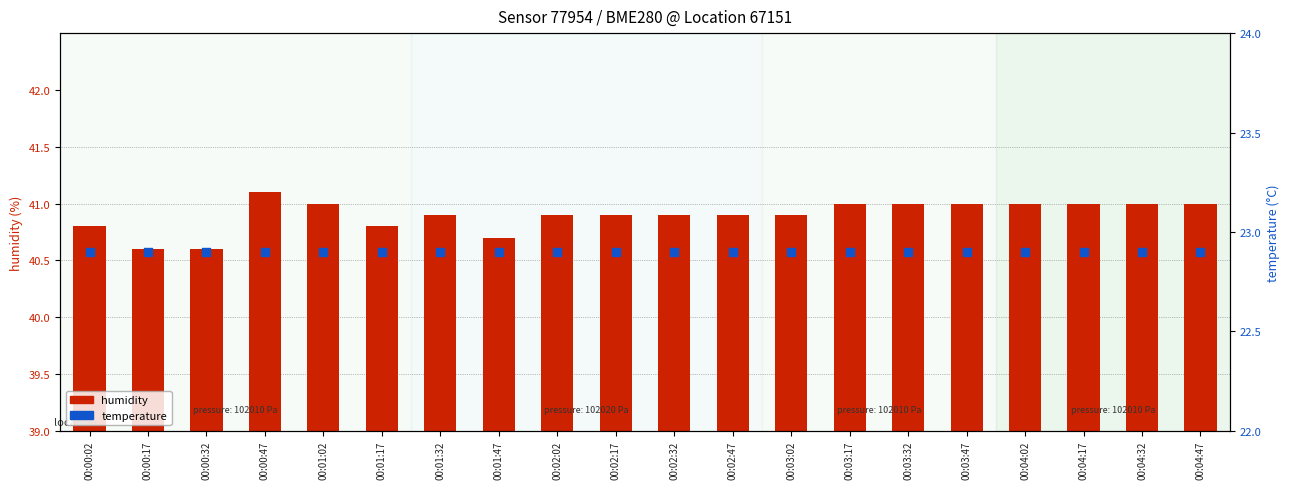

At how many categories does at least one series exceed 33?

20